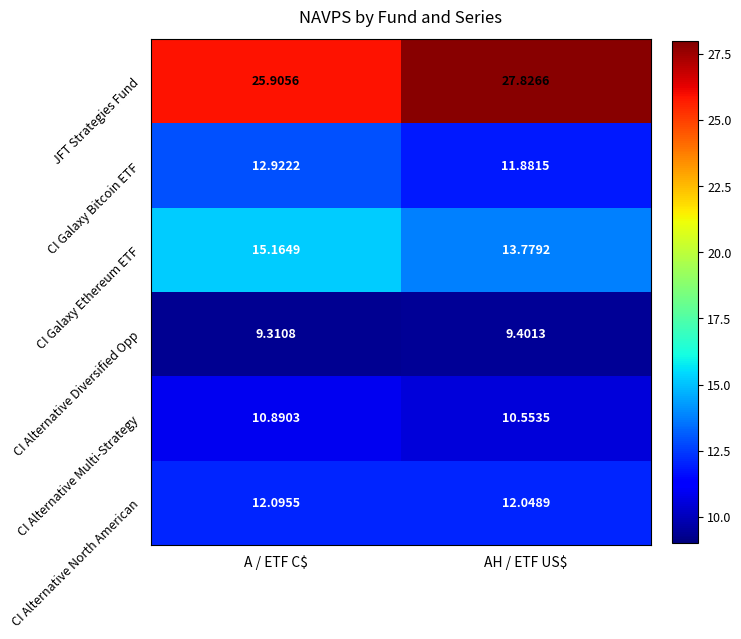

Which series has the widest spread of values?

JFT Strategies Fund